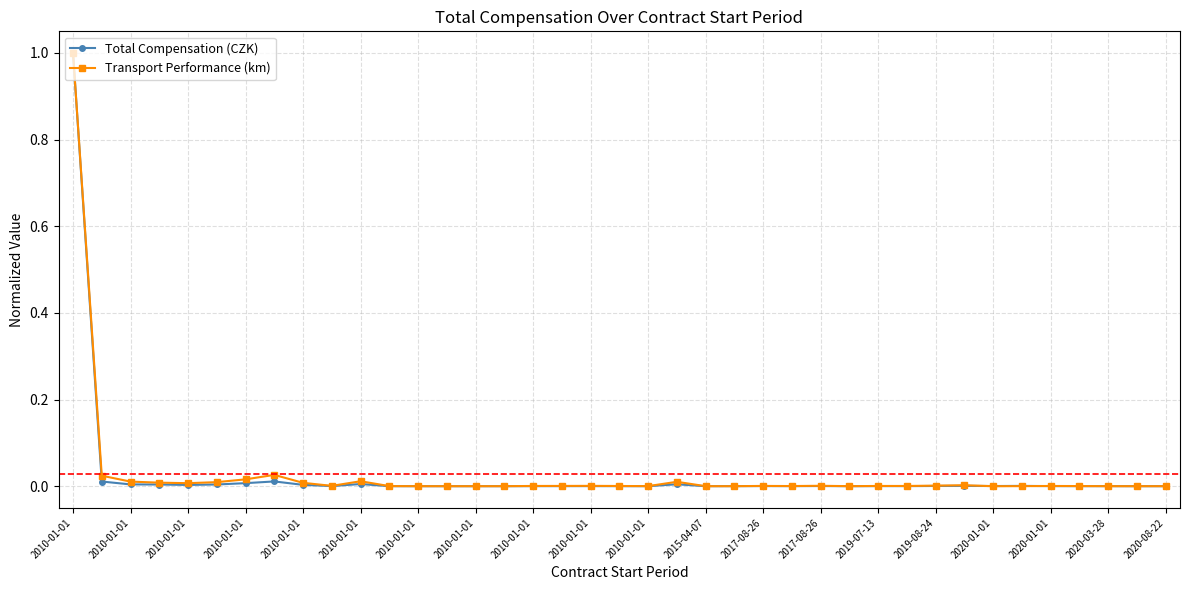

True or false: Total Compensation (CZK) has more than 2 interior local peaks.

True